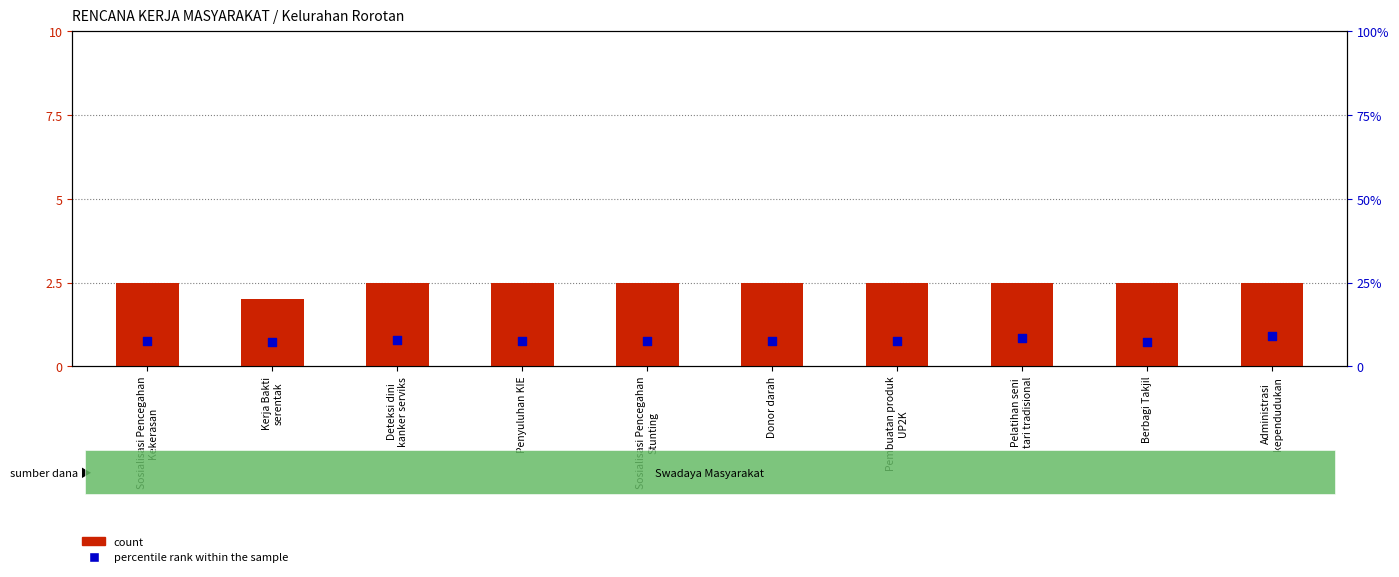

What is the total value across all series at Kerja Bakti
serentak?

9.2